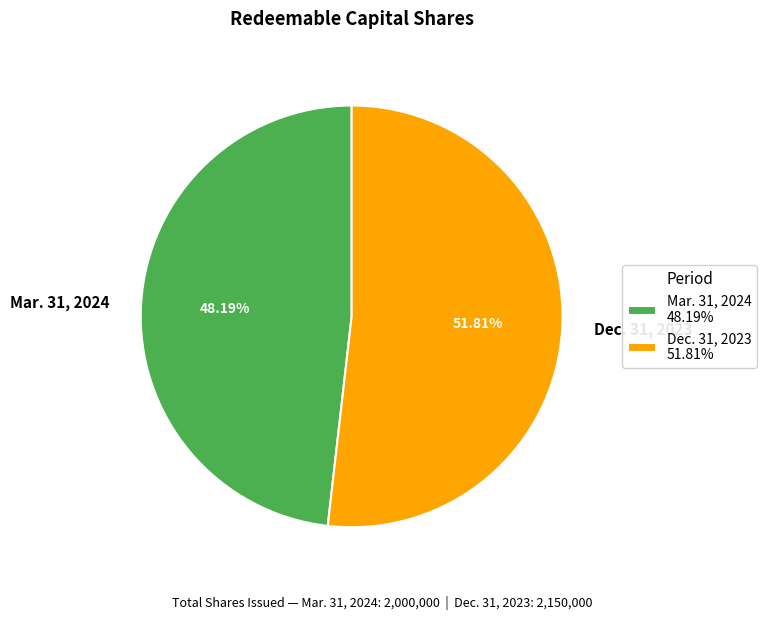

To the nearest percent, what is the difference between the Mar. 31, 2024 and Dec. 31, 2023 slice percentages?

4%